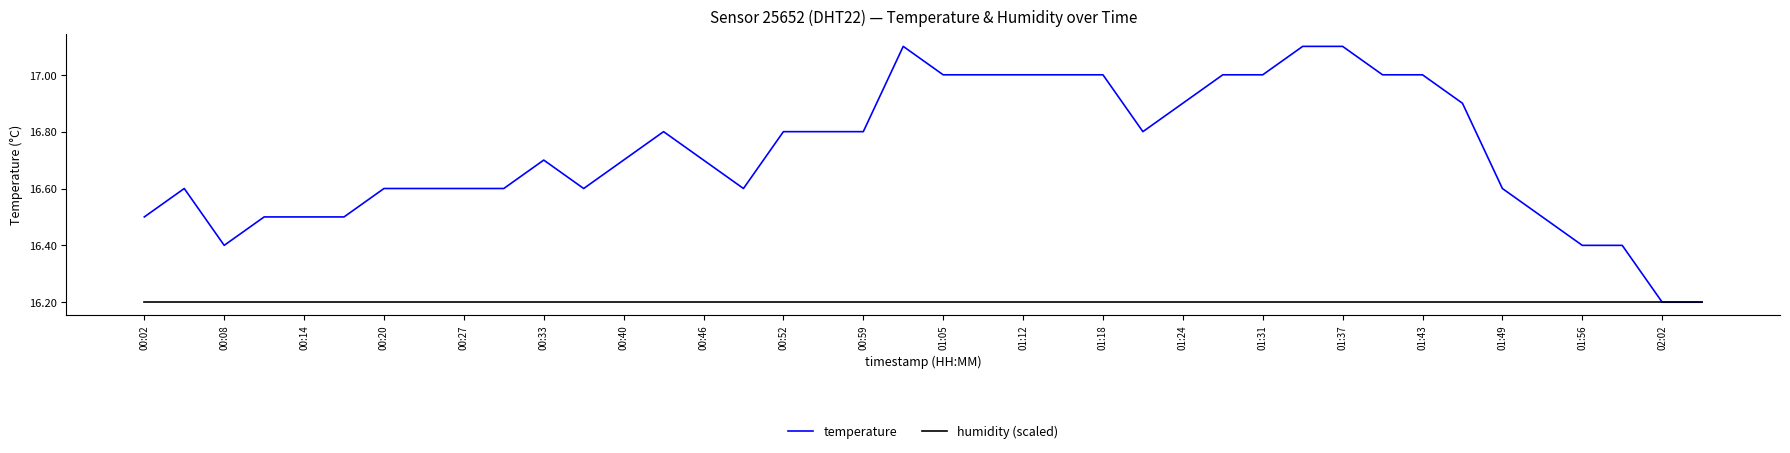

Does the chart display data point markers on the line(s)?

No